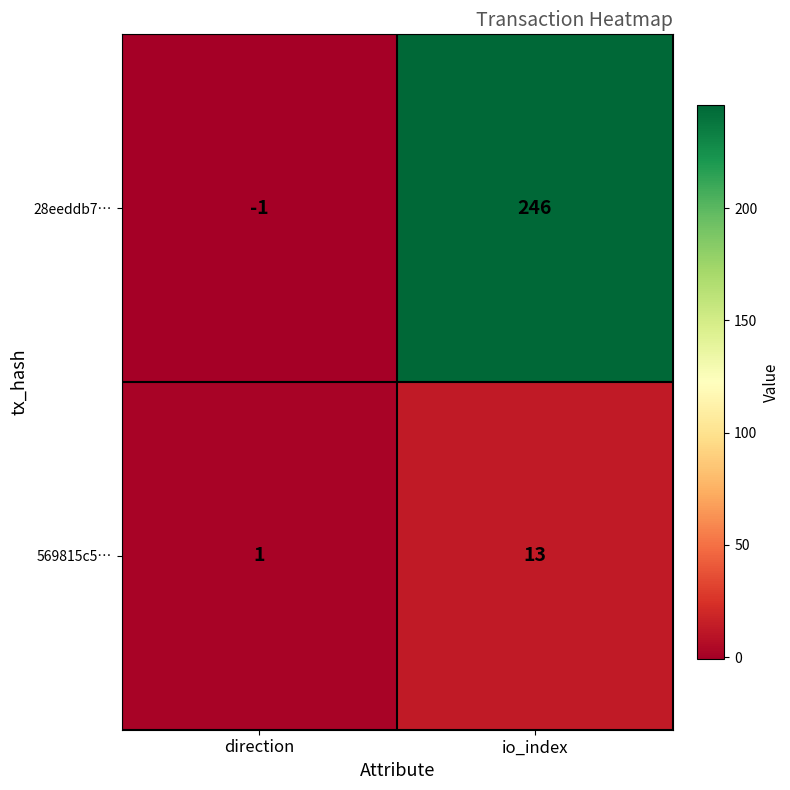

Rank the series by their maximum value, from highest to lowest.

28eeddb7…, 569815c5…